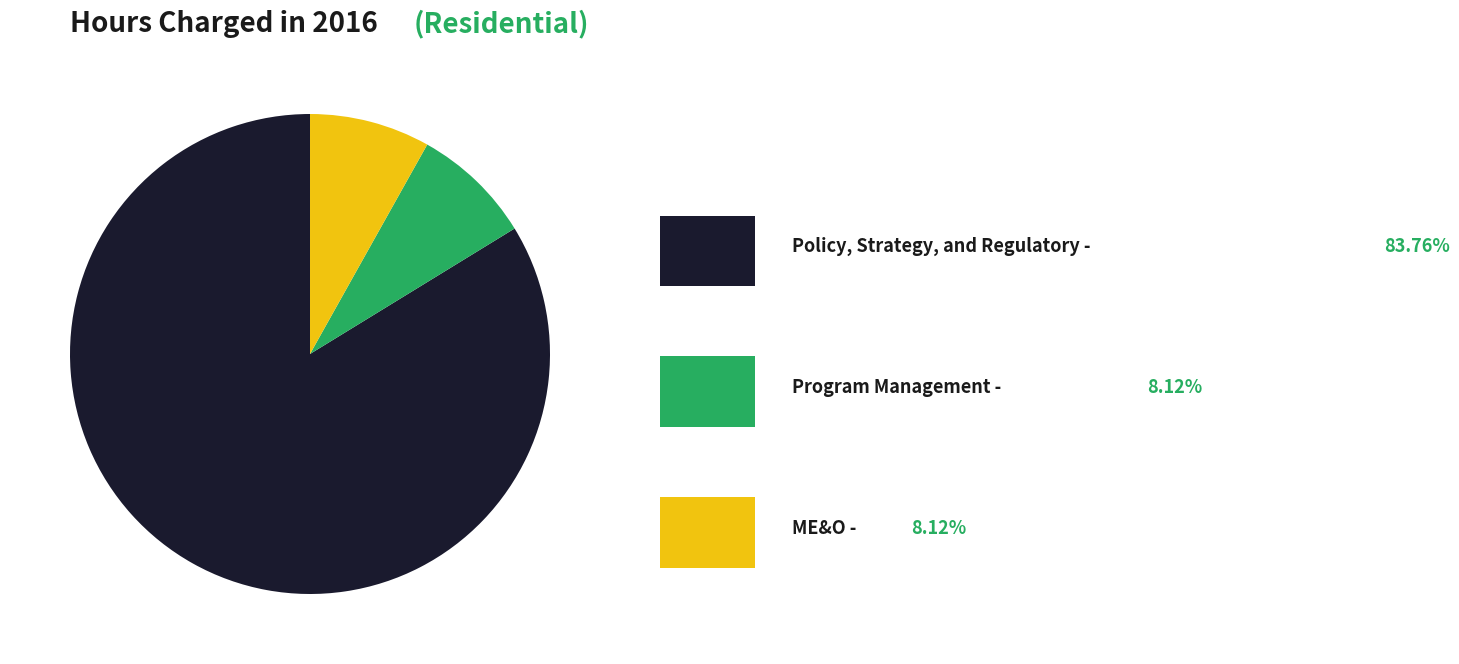

Is there any slice that represents more than half of the pie?

Yes